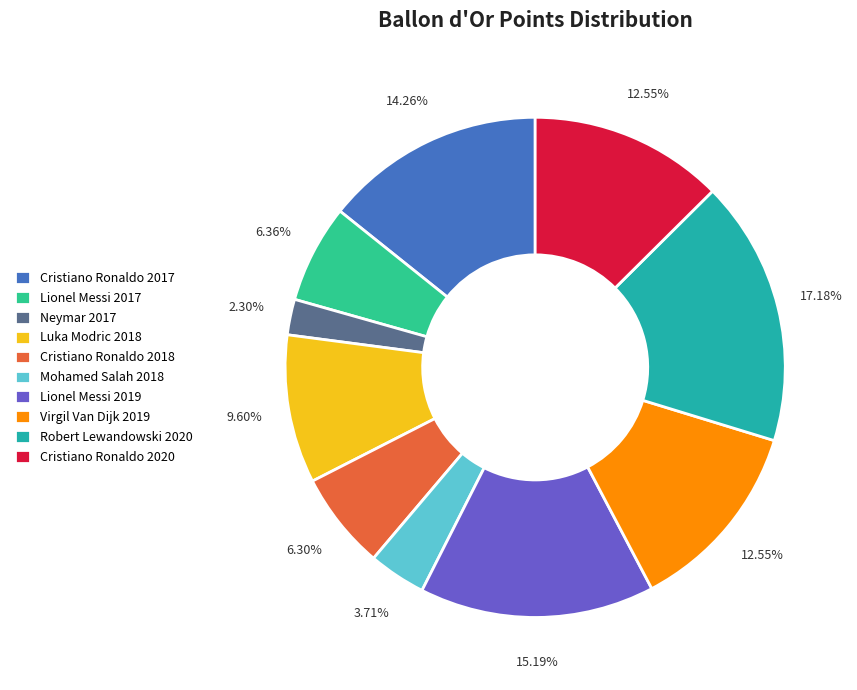

Count the number of slices in the pie.

10